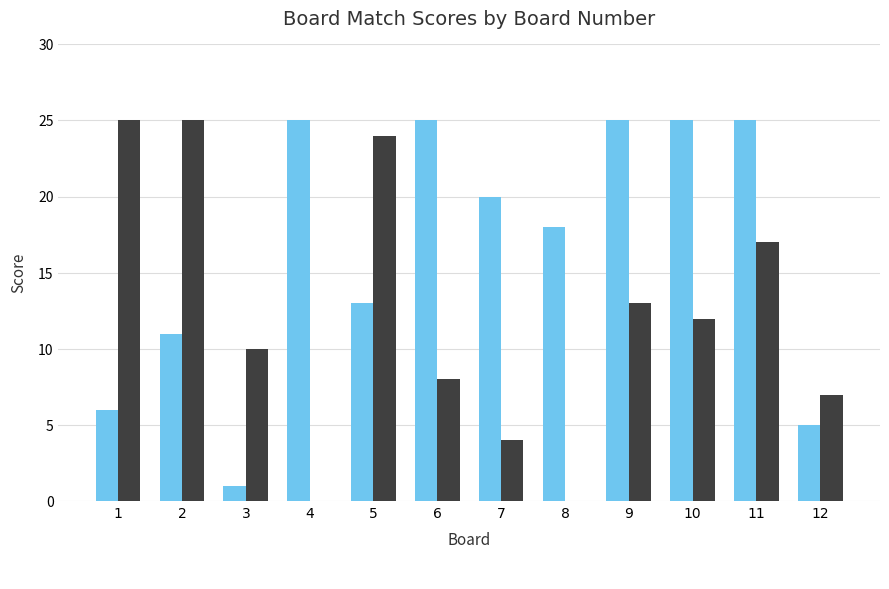

What is the maximum value shown in the chart?

25